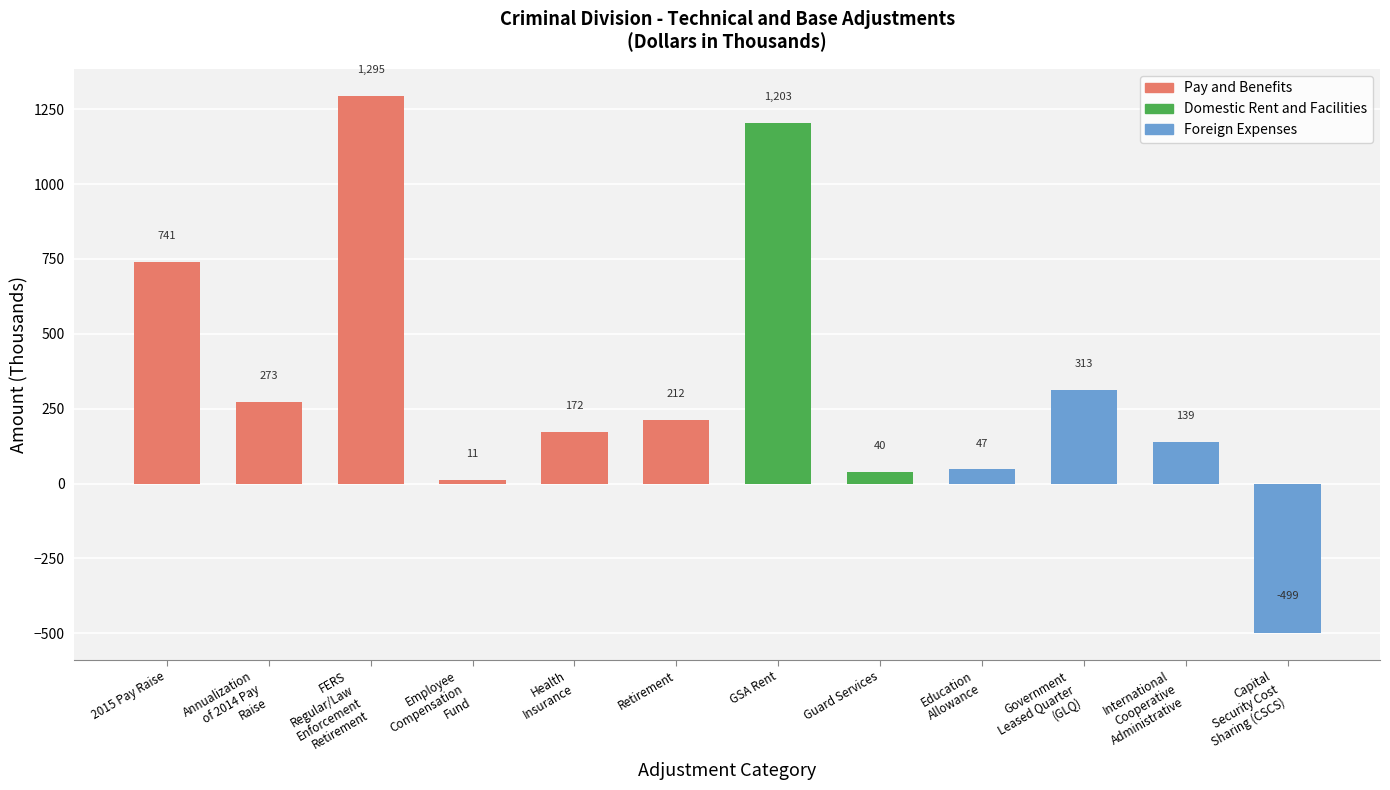

True or false: the data shows 553 at Government
Leased Quarter
(GLQ).

False